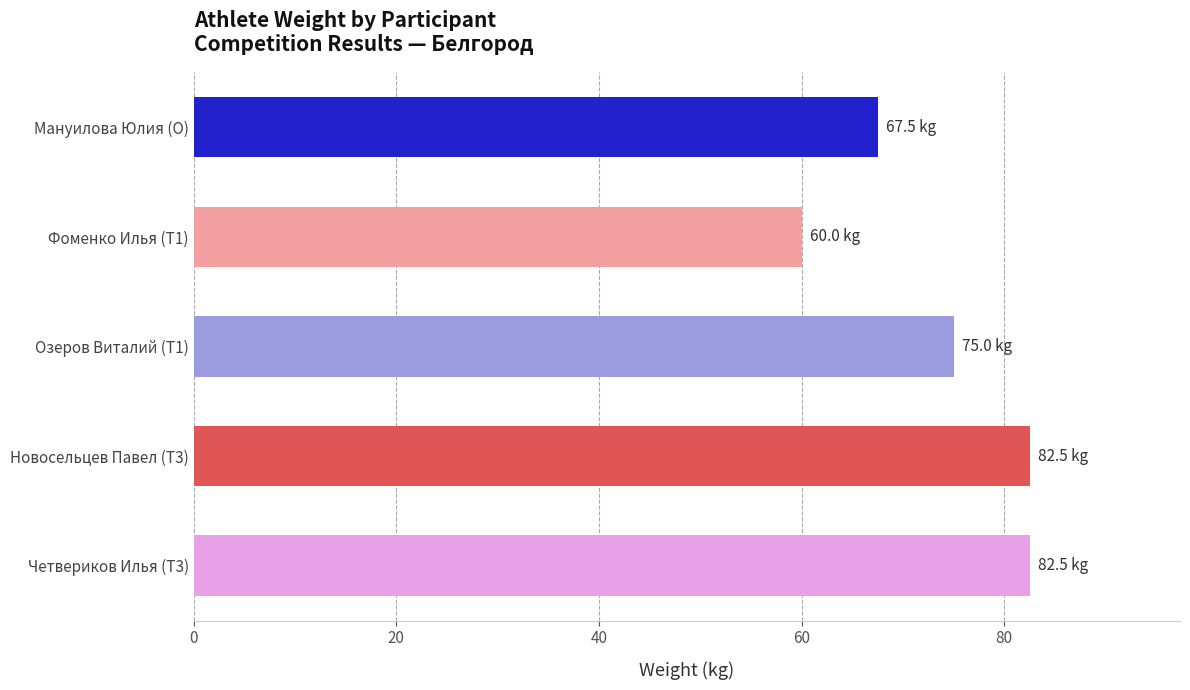

What is the maximum value shown in the chart?

82.5